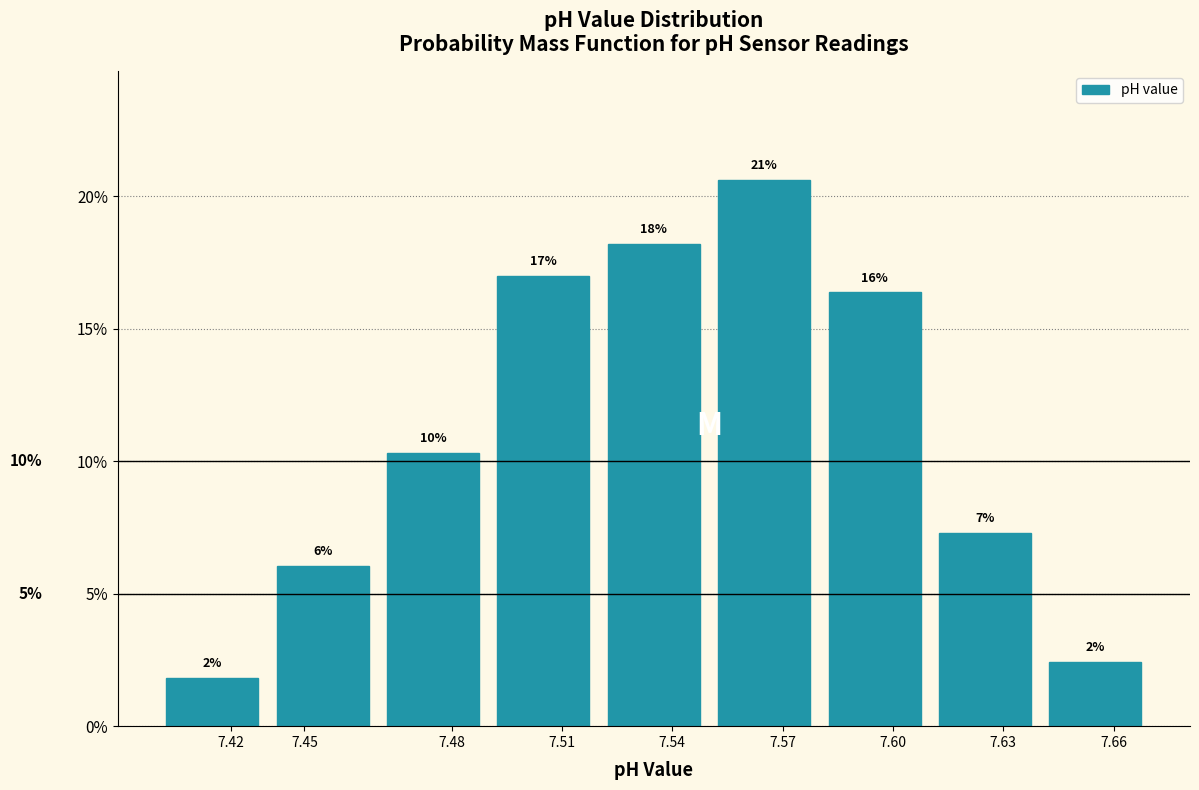

How many bars are there in total?

9